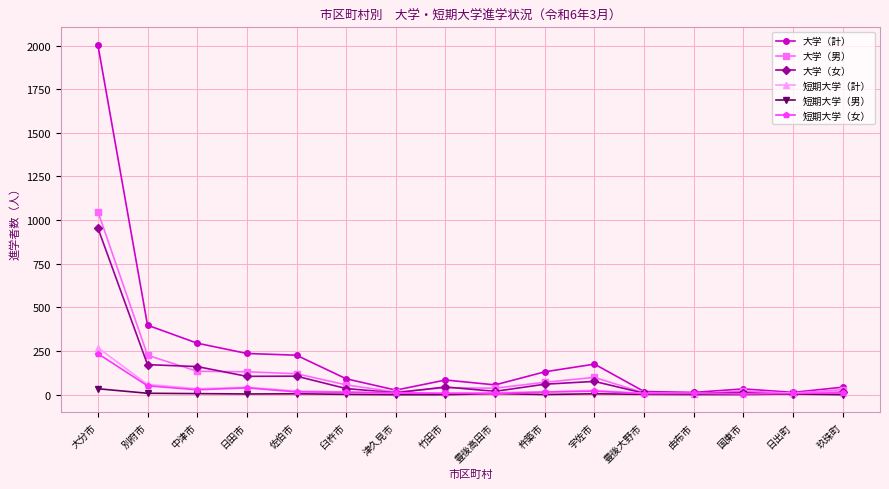

Which series has the largest total across all categories?

大学（計）